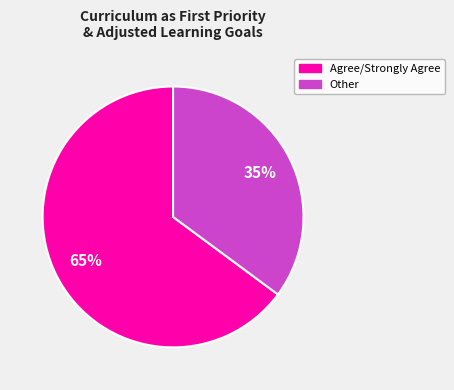

To the nearest percent, what is the average slice percentage?

50%